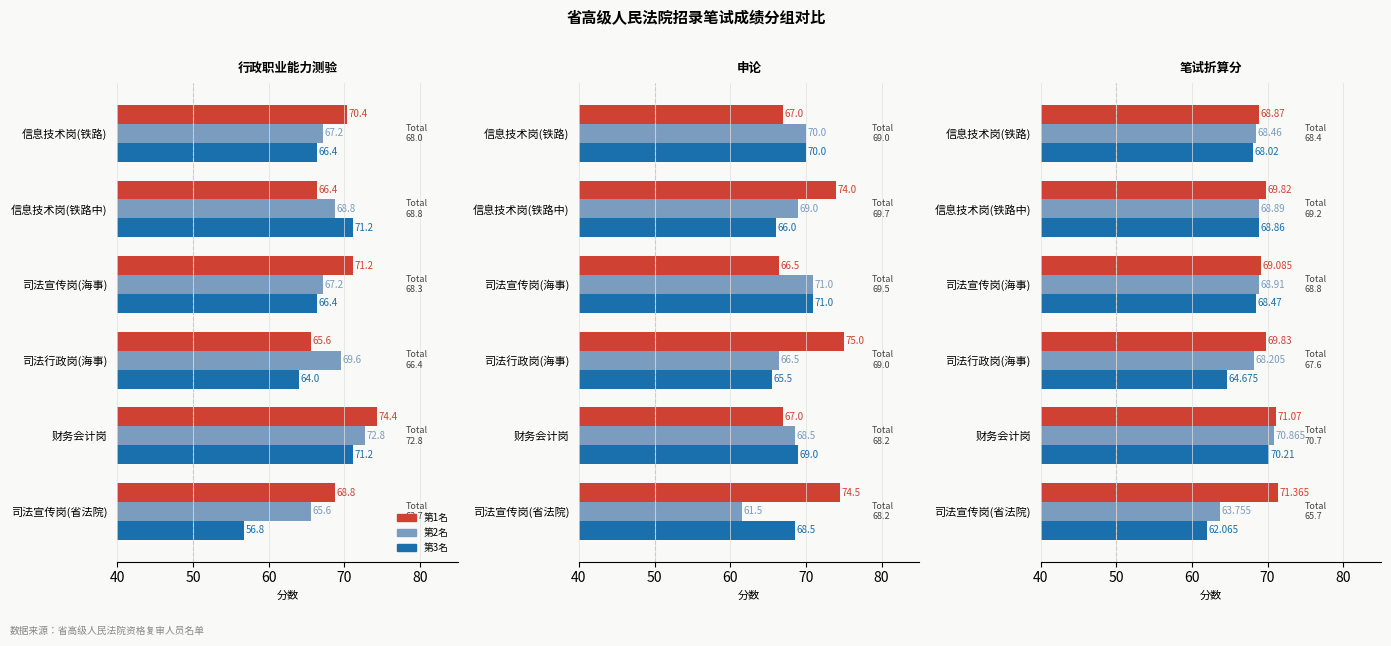

Does the chart contain any negative values?

No